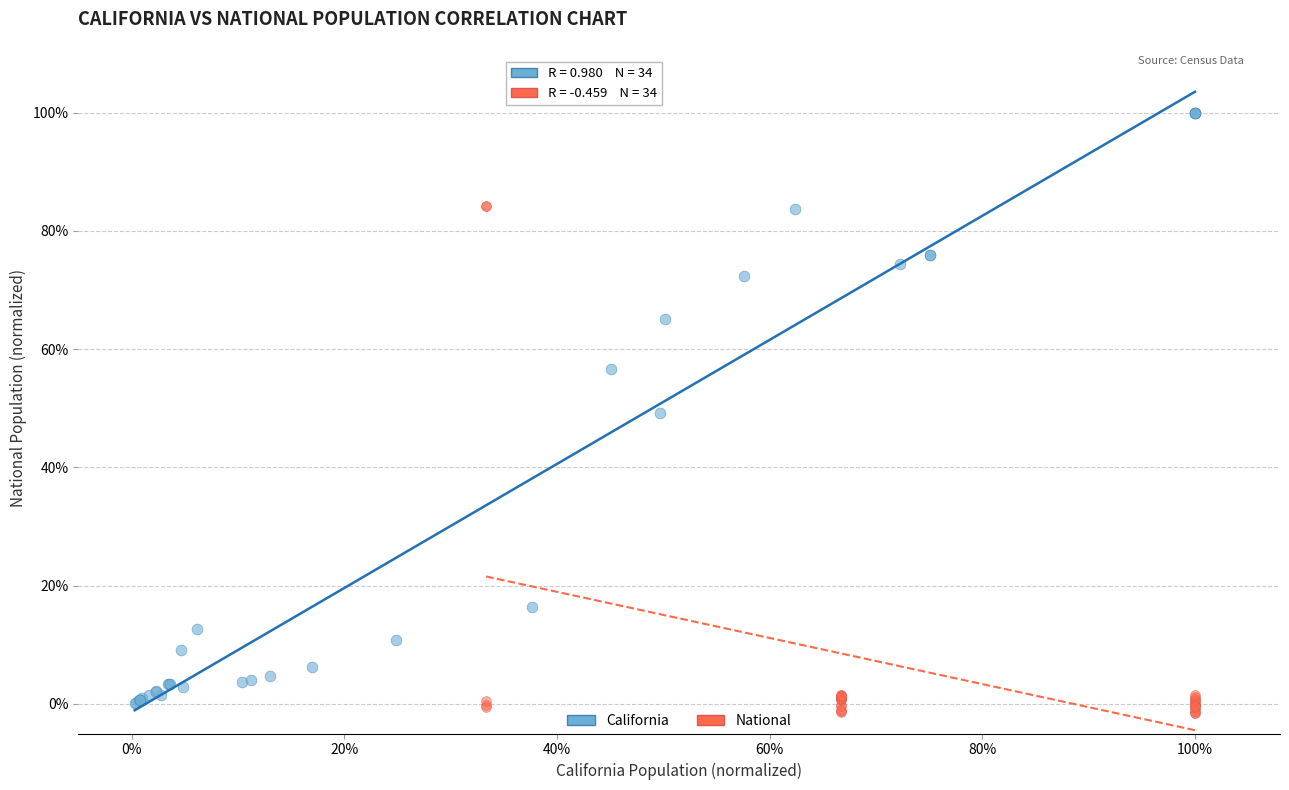

Which series has the largest Y range (max minus min)?

California